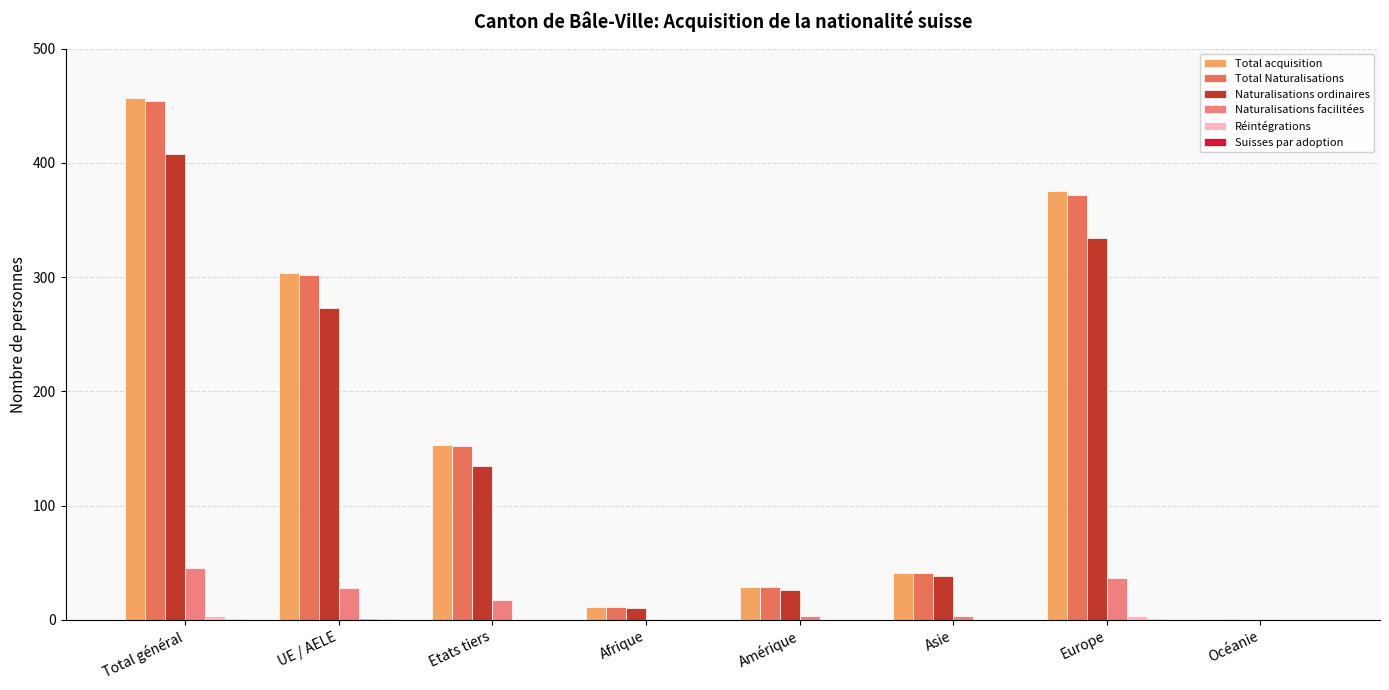

Which series has the widest spread of values?

Total acquisition